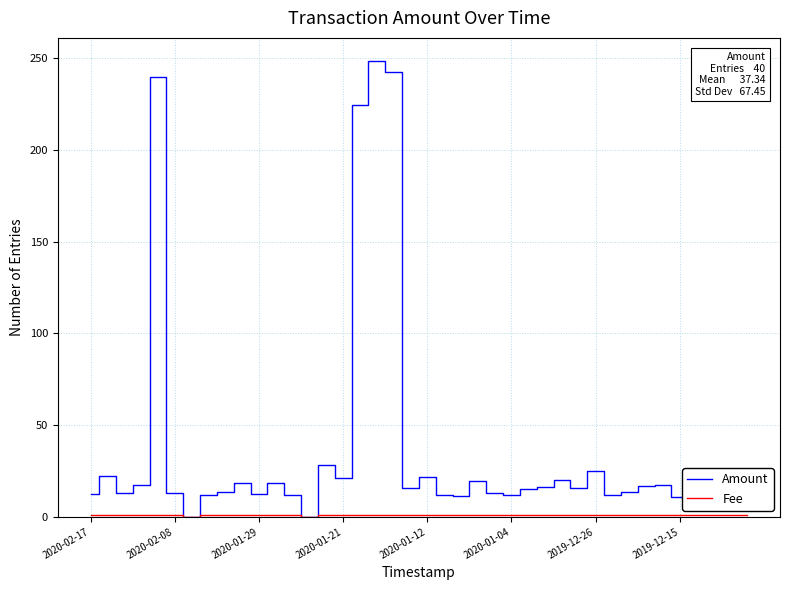

Which series has the largest total across all categories?

Amount